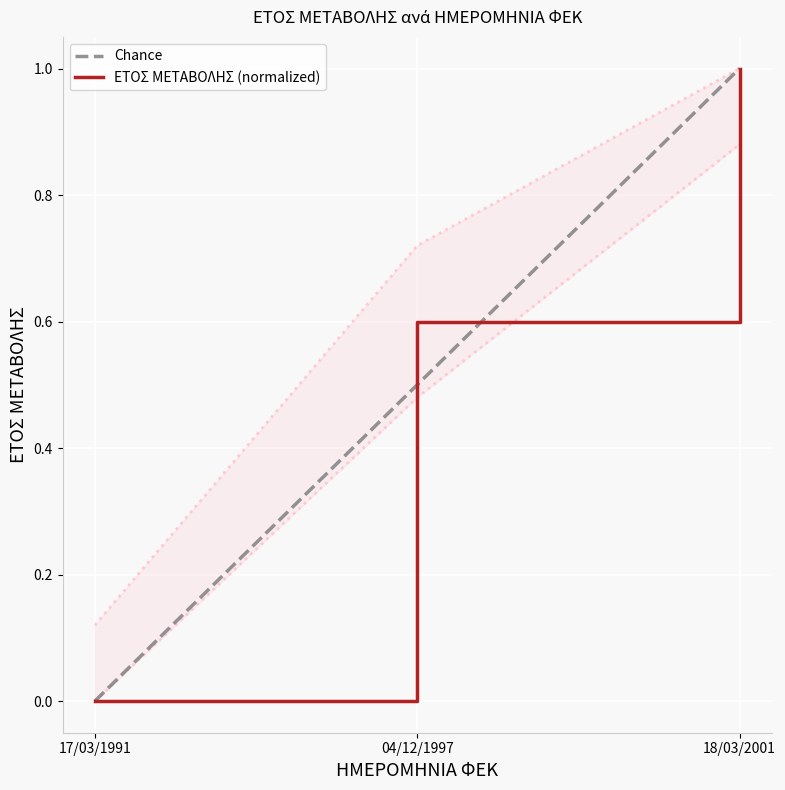

At how many categories does at least one series exceed 0?

2